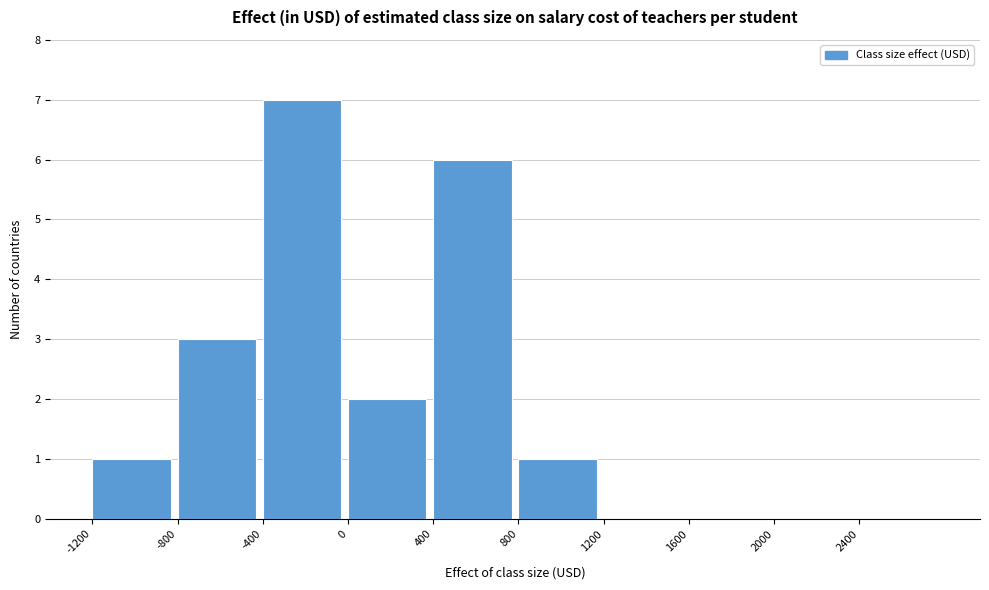

How tall is the bar that spans 400 to 800 on the x-axis? The values are not printed on the chart, so give them approximately, as read against the axis.

6